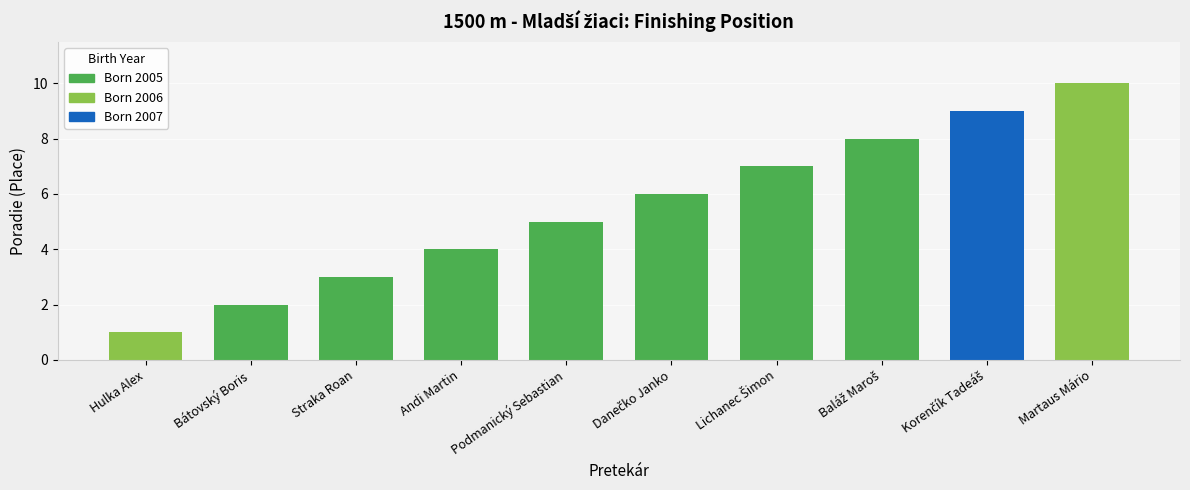

What is the ratio of the value at Martaus Mário to the value at Straka Roan?

3.3